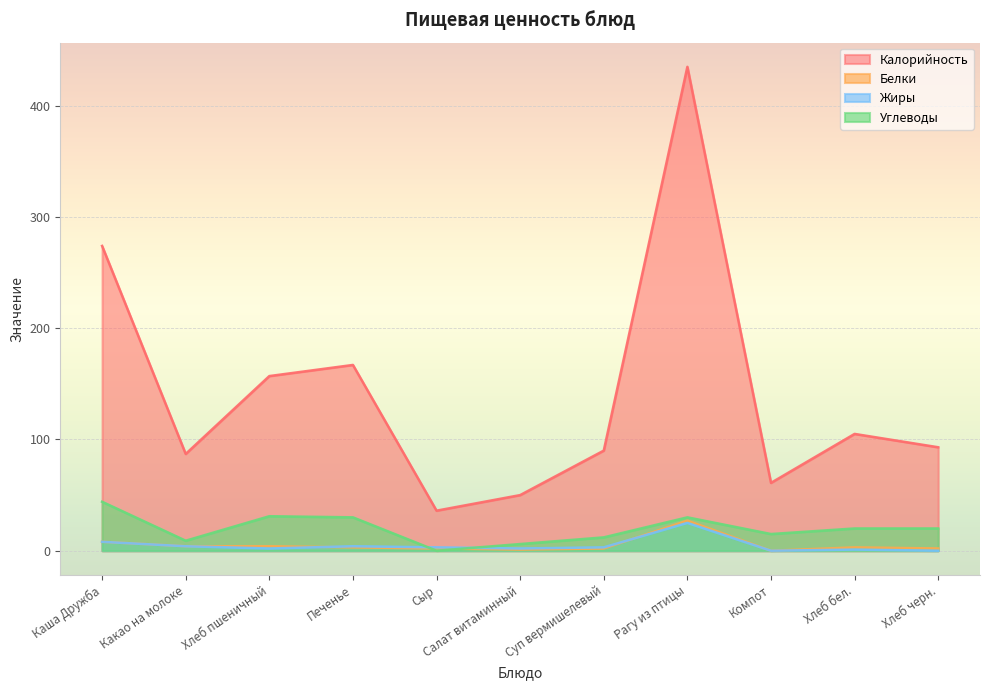

At which label does Углеводы first exceed 20?

Каша Дружба